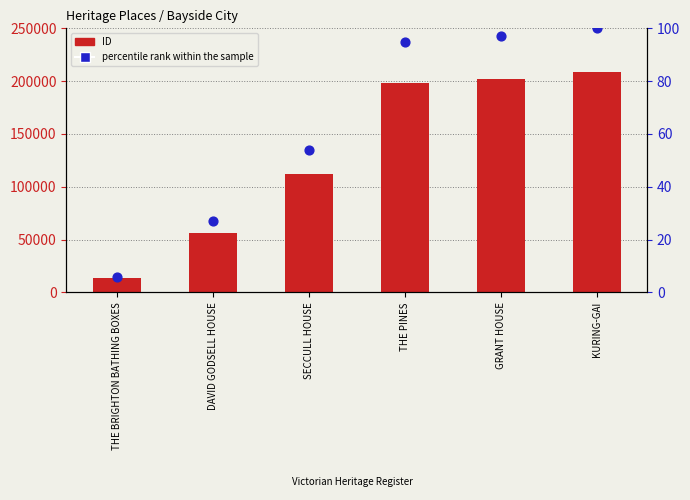

Which series has the largest total across all categories?

ID